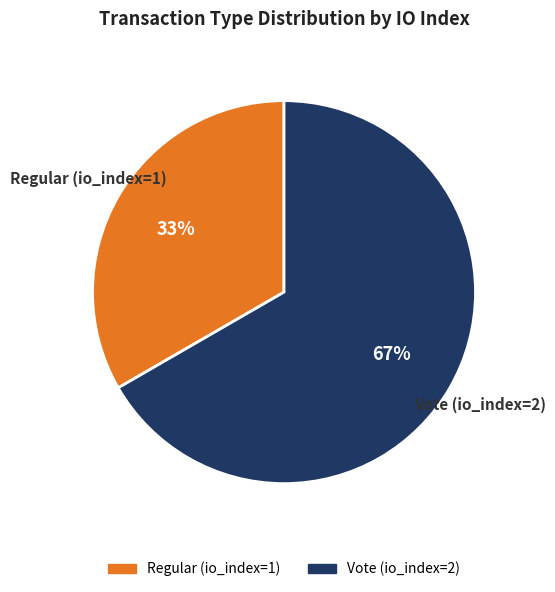

Does Regular (io_index=1) account for over 50% of the chart?

No